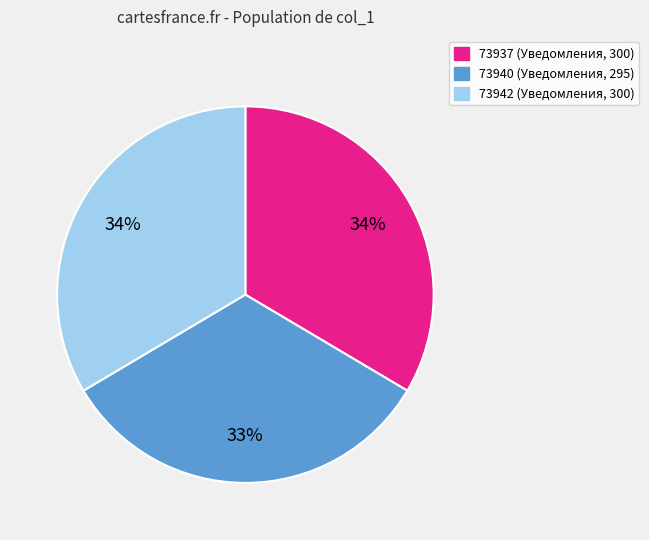

Approximately how many times larger is the value at 73937 (Уведомления, 300) compared to 73942 (Уведомления, 300)?

1.0